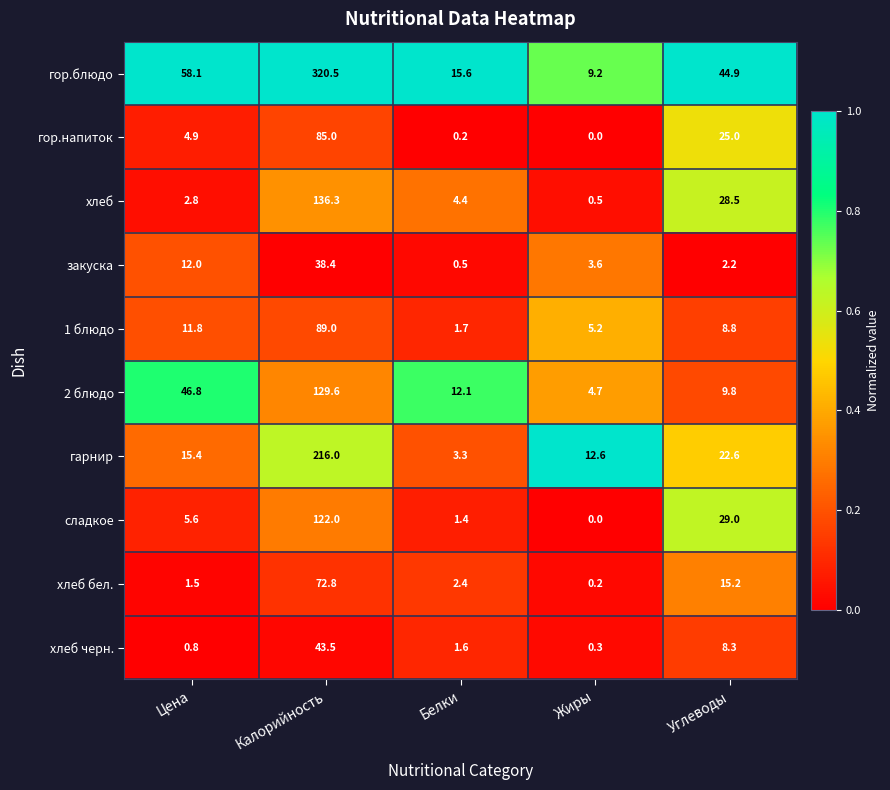

The value of 2 блюдо at Белки is 7.2. True or false?

False